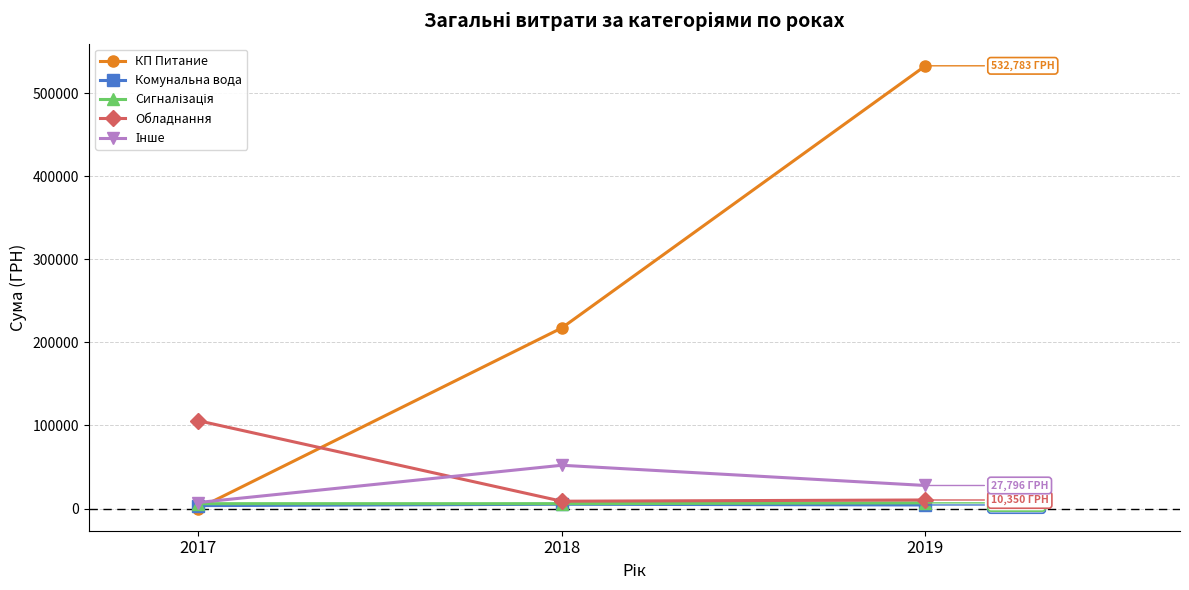

What is the greatest value displayed?

532782.7